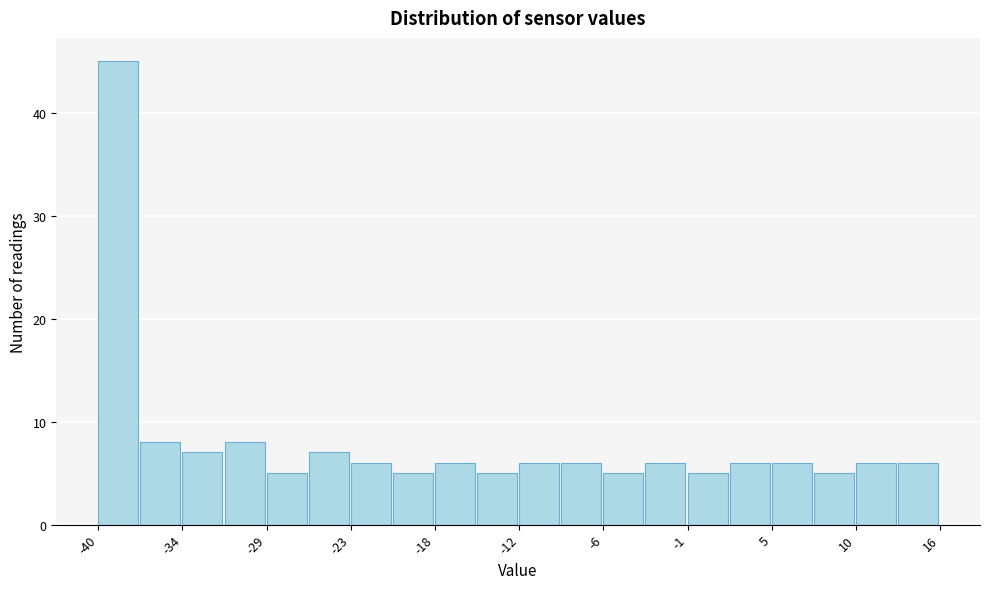

Read against the x-axis, roughly where is the centre of the tallest bar?

-39